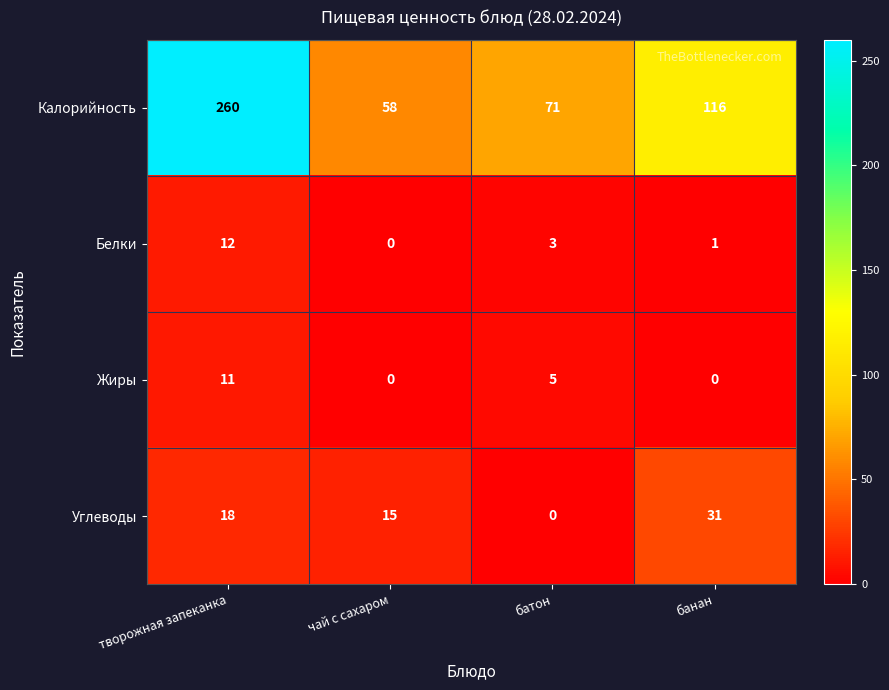

Where does the Белки series first go above 3?

творожная запеканка